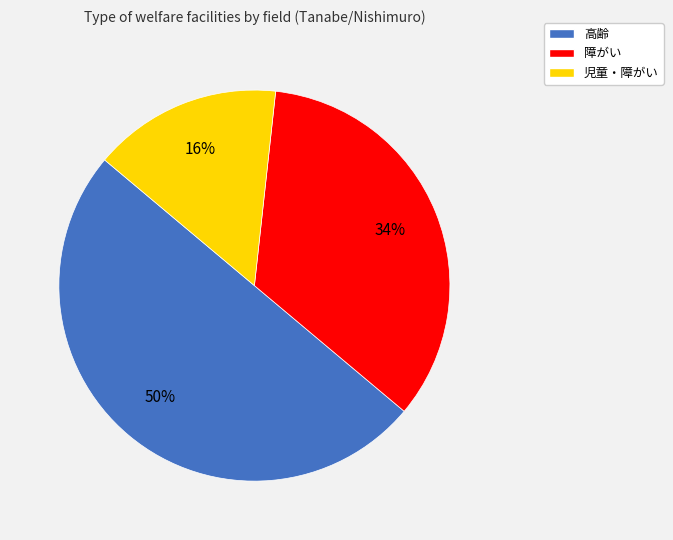

True or false: 高齢 accounts for 50% of the total.

True